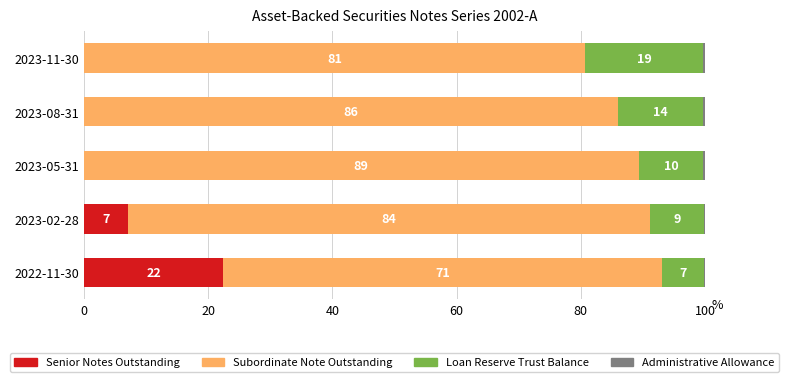

What is the maximum value for Senior Notes Outstanding?

22.5